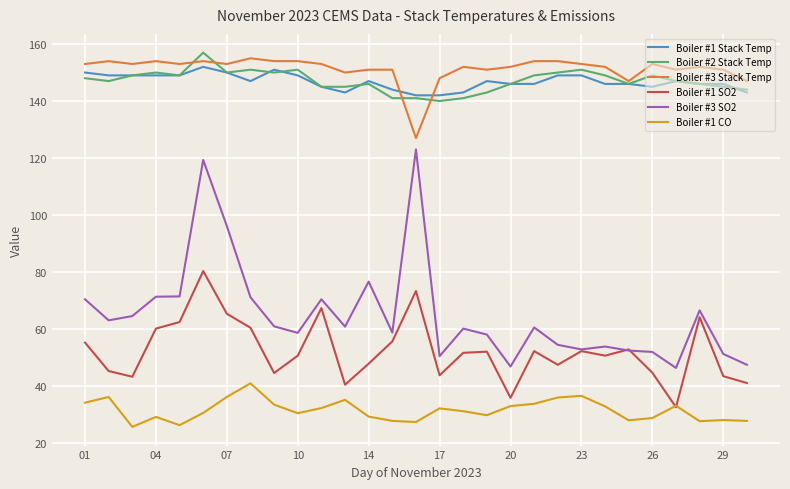

What is the minimum value shown in the chart?

25.6